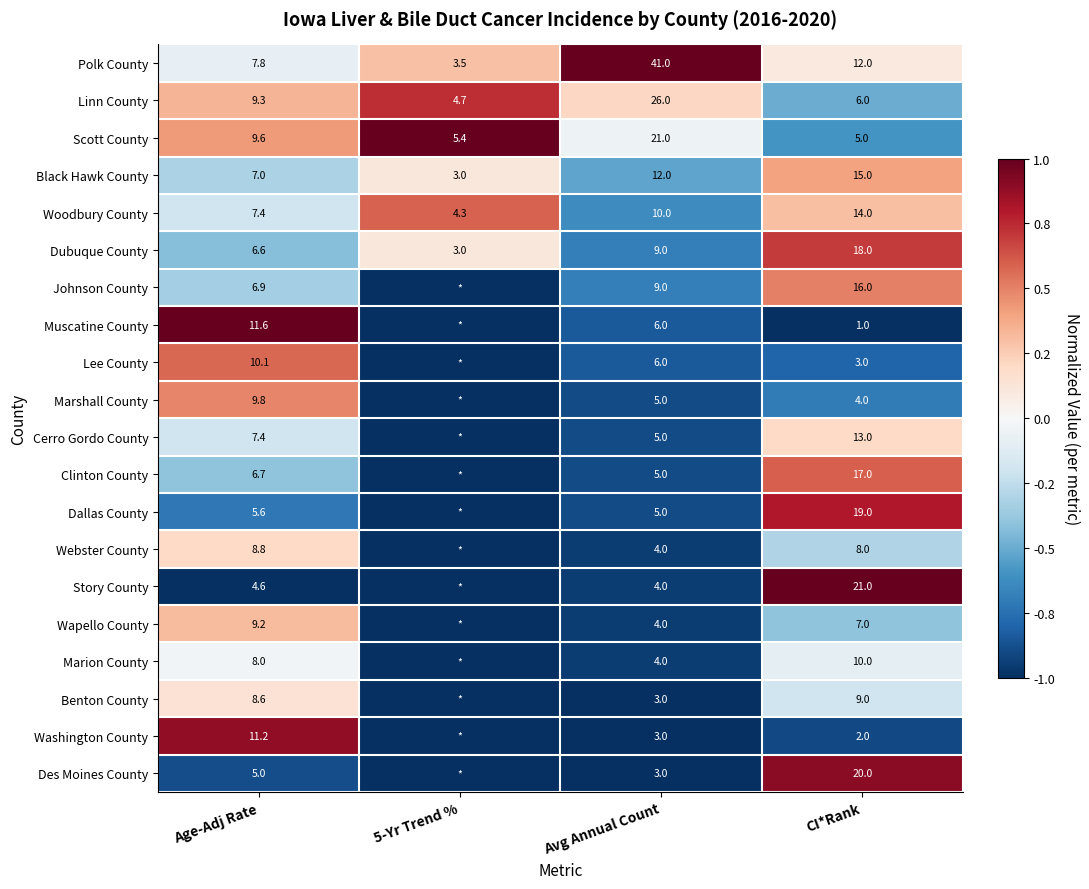

What is the spread (max minus min) of values at Age-Adj Rate?

7.0